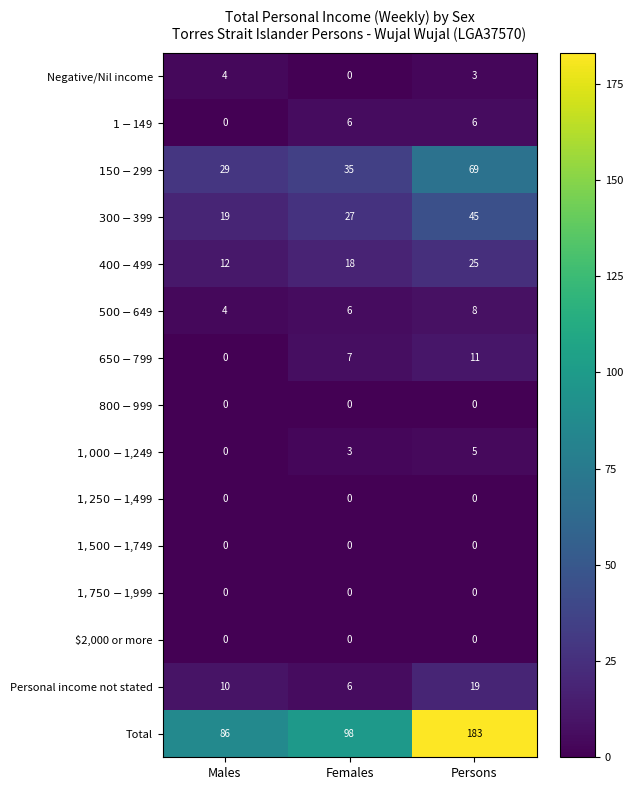

Which category has the highest value across all series?

Persons